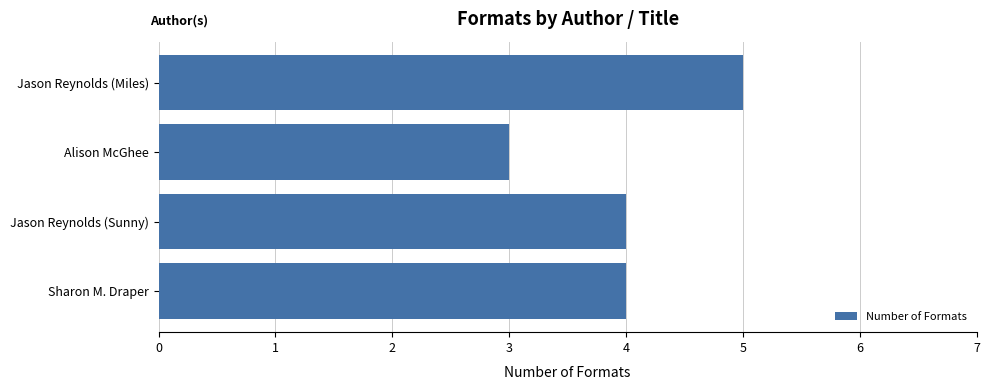

Between Jason Reynolds (Sunny) and Alison McGhee, which is larger?

Jason Reynolds (Sunny)